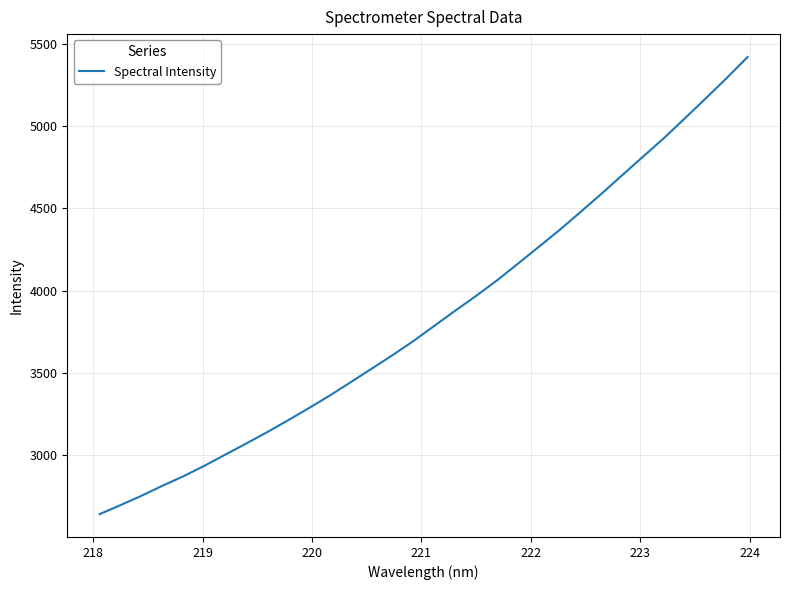

What is the minimum value shown in the chart?

2642.4